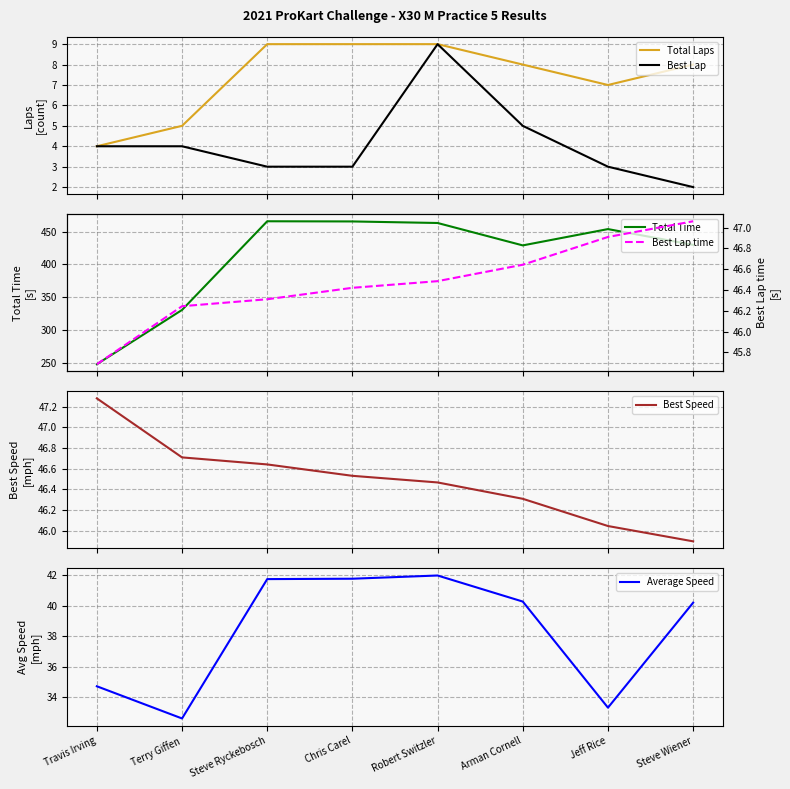

Rank the series by their maximum value, from lowest to highest.

Total Laps, Best Lap, Average Speed, Best Lap time, Best Speed, Total Time